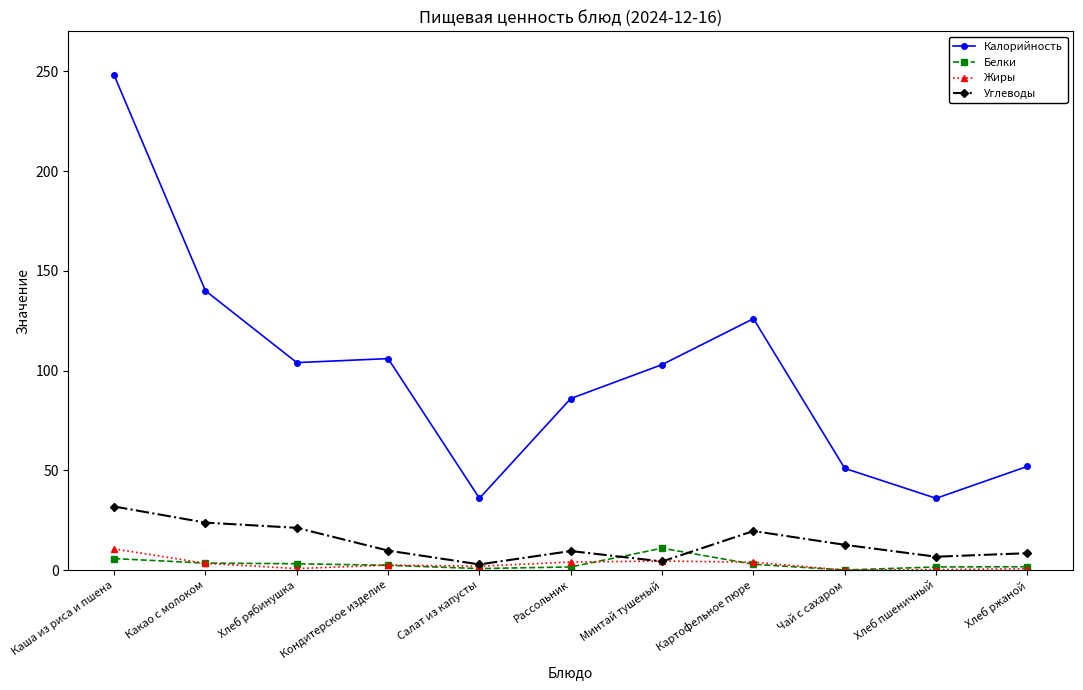

At how many categories does at least one series exceed 161?

1